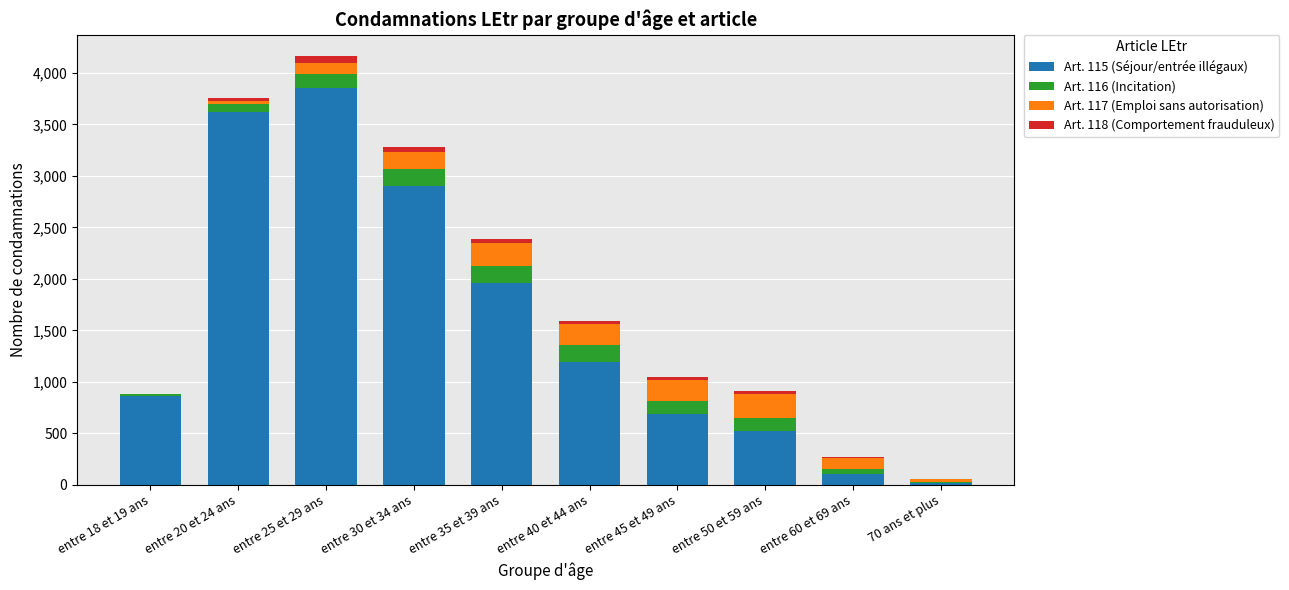

Which category has the highest value in the Art. 115 (Séjour/entrée illégaux) series?

entre 25 et 29 ans